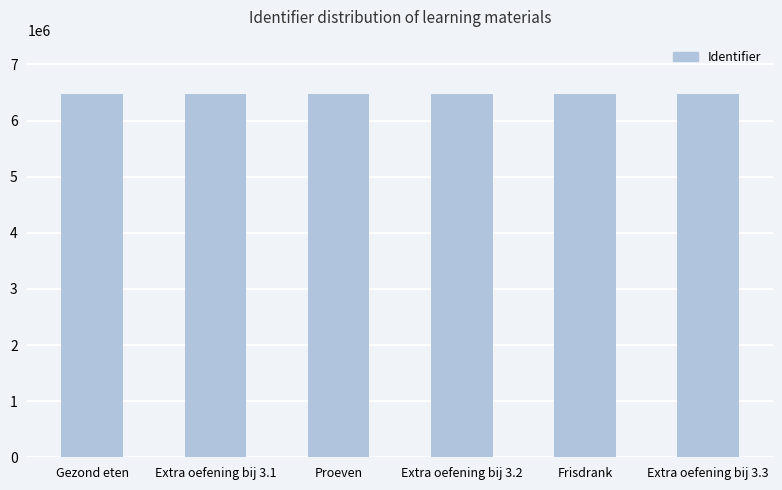

What is the greatest value displayed?

6470711